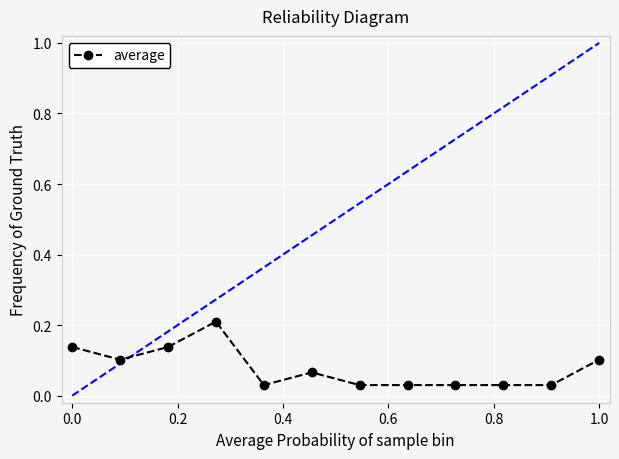

Count the values in the range 0 to 1.

12